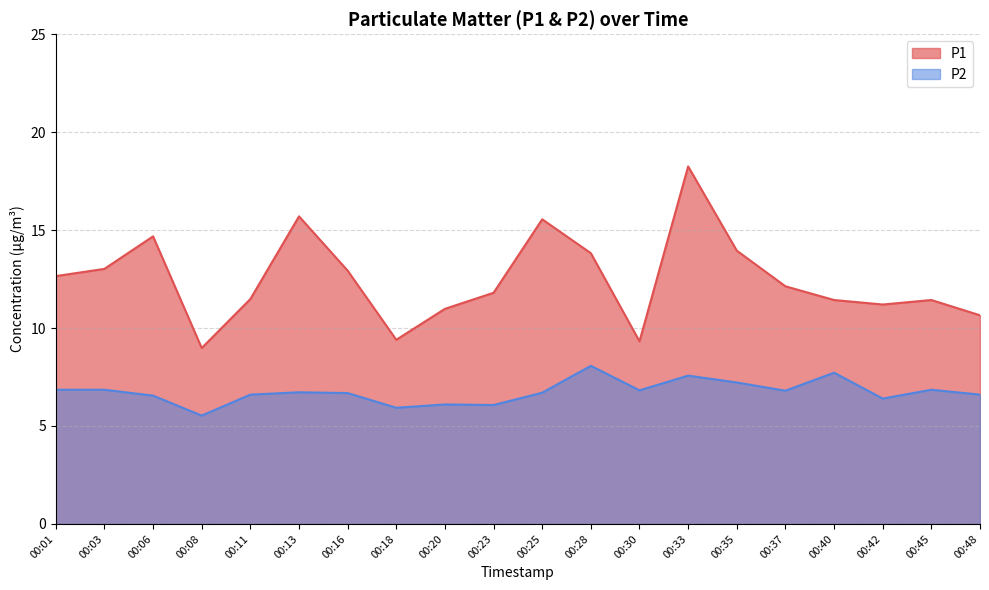

What is the difference between the P1 values at 00:16 and 00:11?

1.4